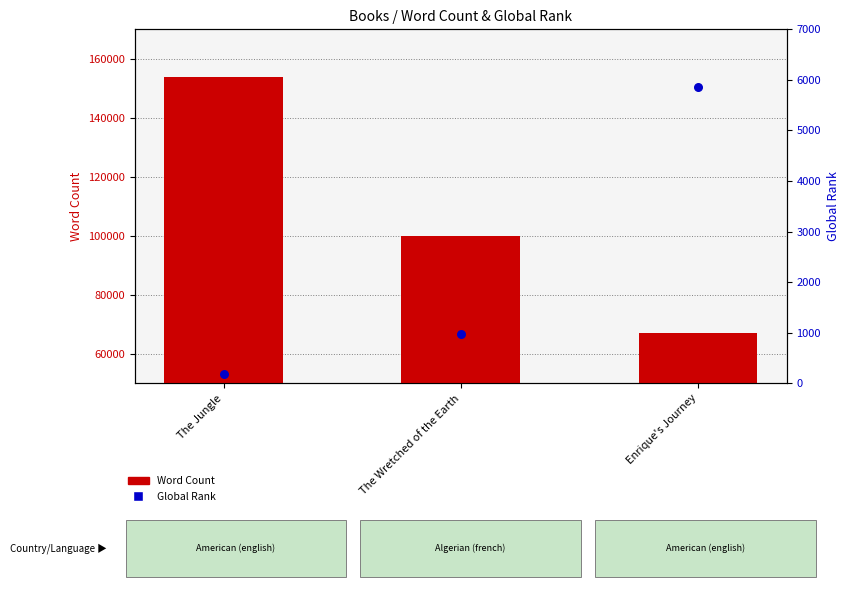

Is the value of Word Count at Enrique's Journey greater than the value of Global Rank at The Jungle?

Yes